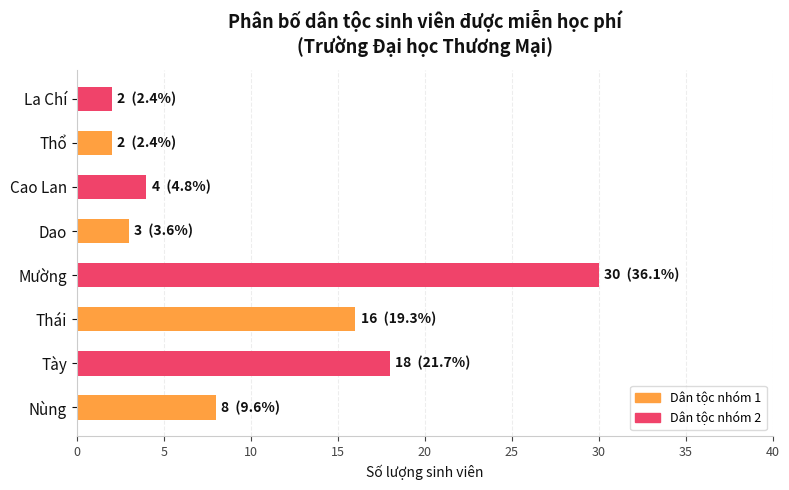

The value at Dao is 3. True or false?

True